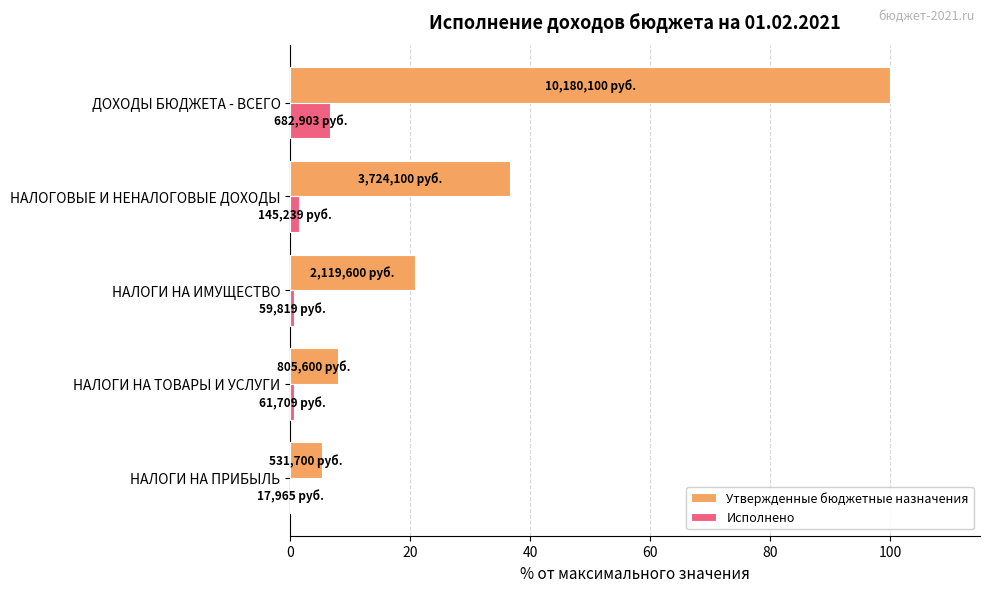

At which category is the sum across all series the highest?

ДОХОДЫ БЮДЖЕТА - ВСЕГО